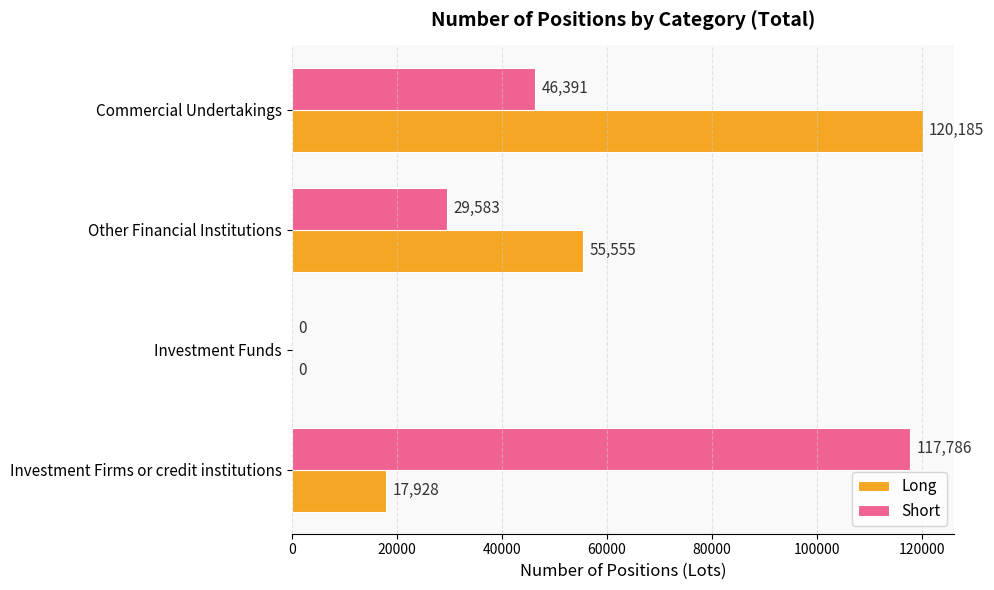

Which series changed the most between Investment Firms or credit institutions and Investment Funds?

Short